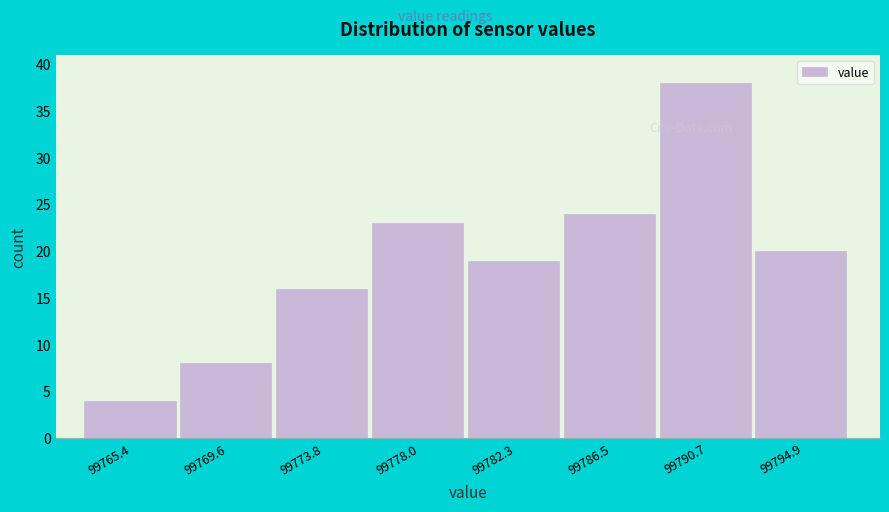

How tall is the bar that spans 99771.5 to 99776.0 on the x-axis? Neither the bar edges nor the heights are printed on the chart, so give them approximately, as read against the axes.

16